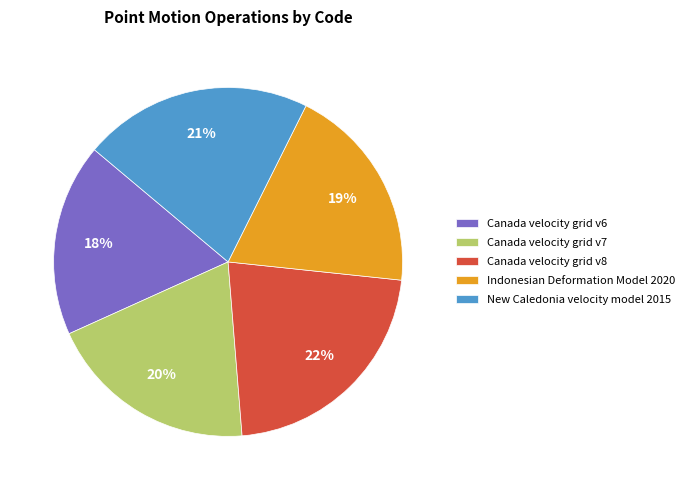

Is it true that Canada velocity grid v7 is 9% of the pie?

False